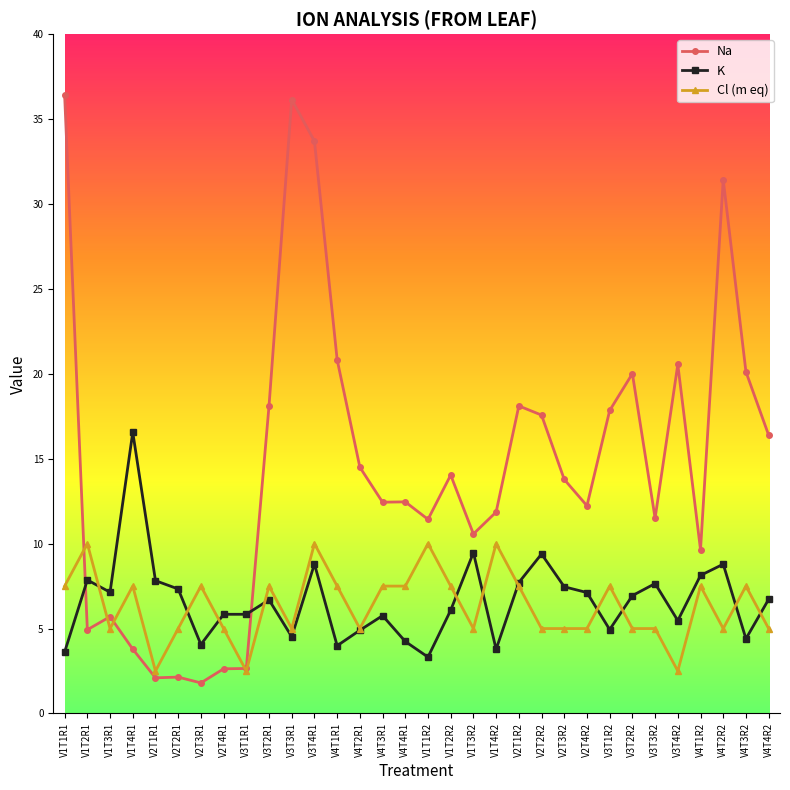

How many data points in Cl (m eq) are above 7?

16